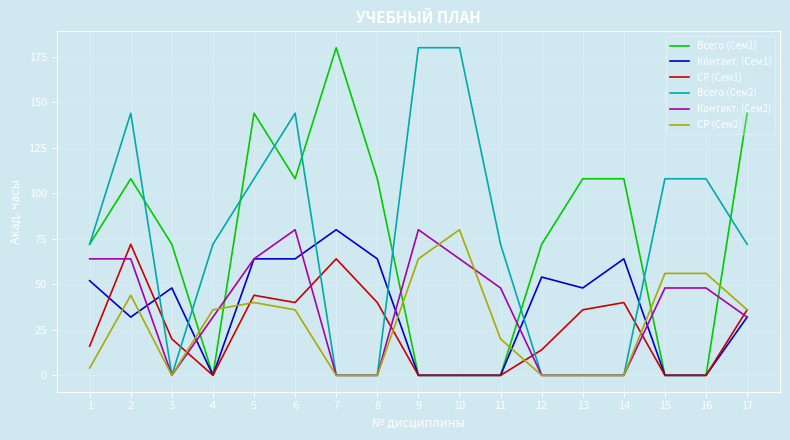

What is the spread (max minus min) of values at 4?

72